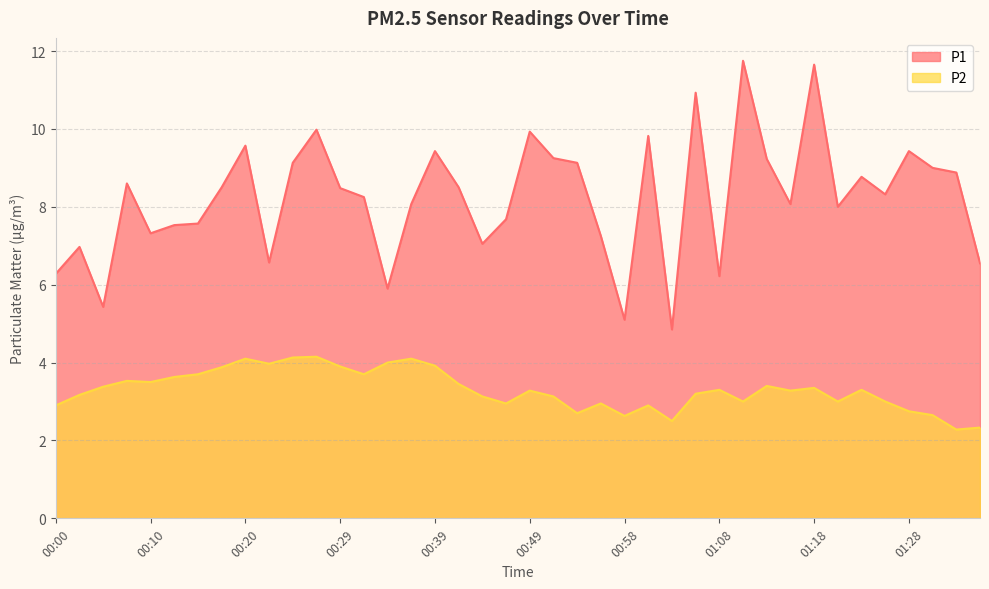

Which label corresponds to the smallest value in the chart?

01:32